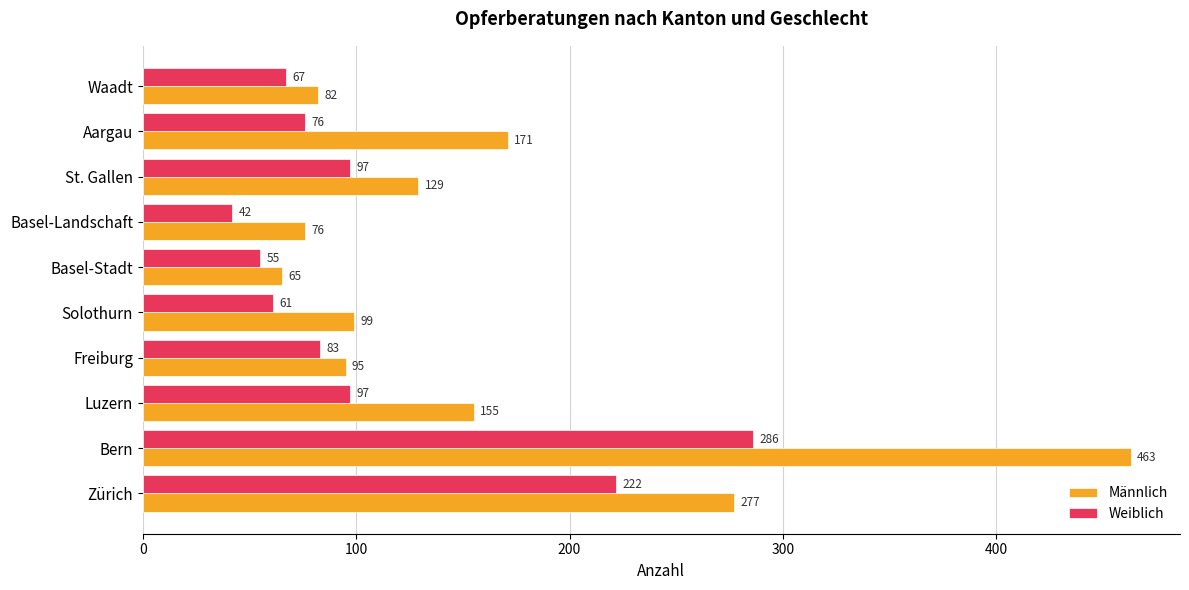

The Männlich series shows 76 at Basel-Landschaft. True or false?

True